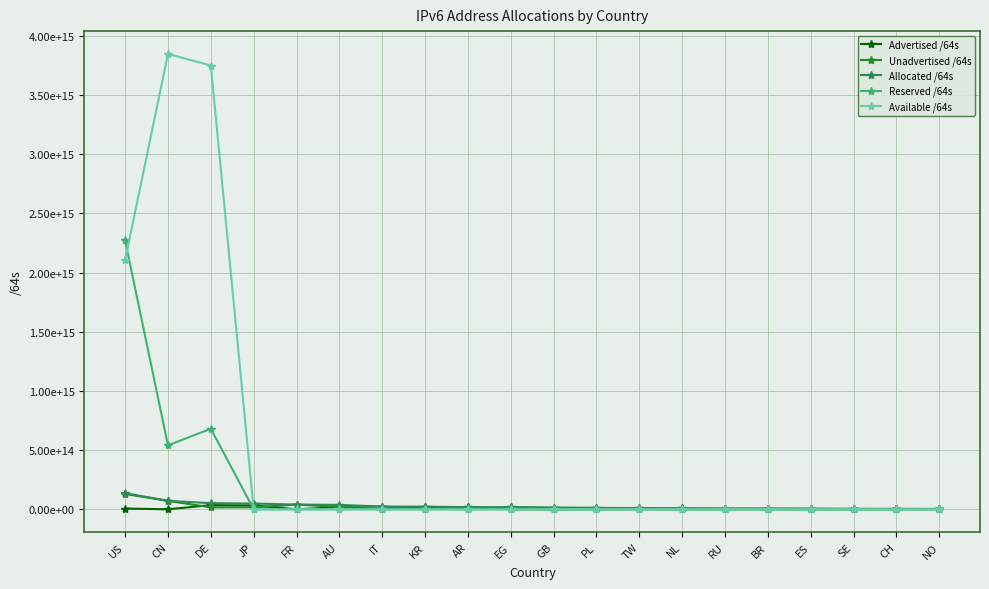

What position from the left is NO?

20